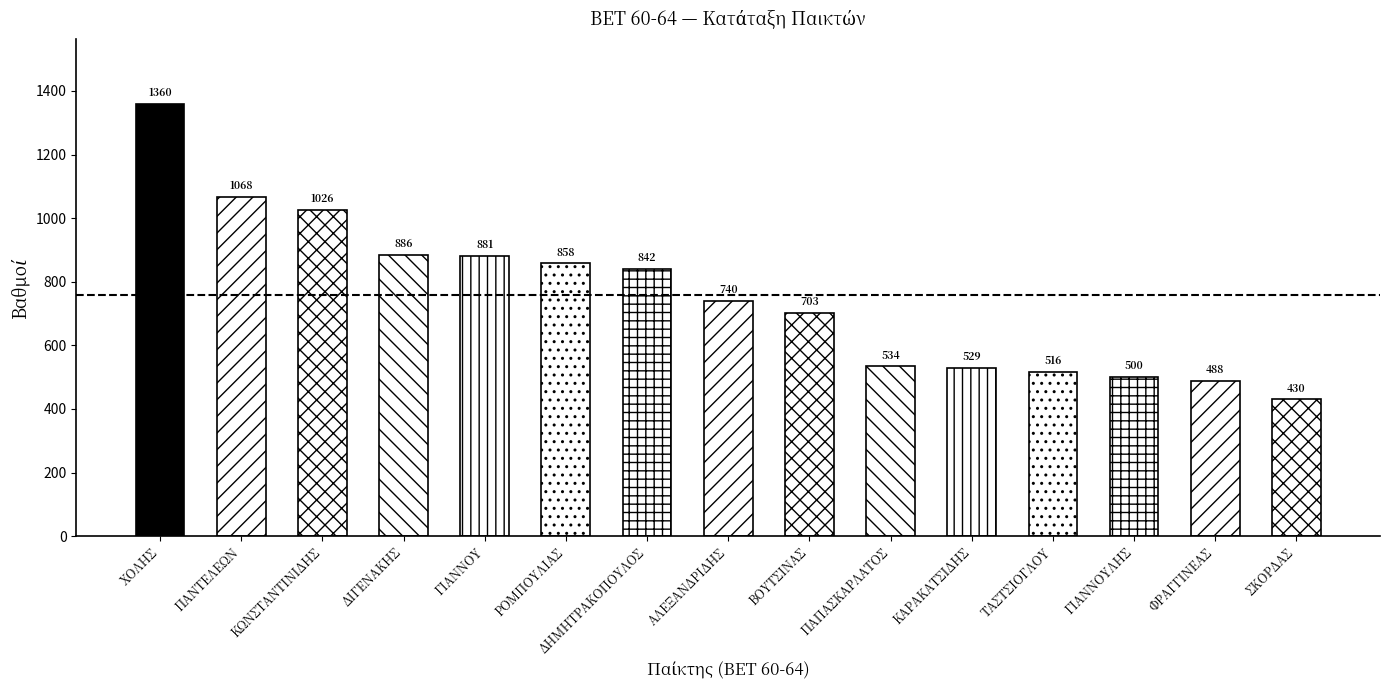

What is the maximum value shown in the chart?

1359.5